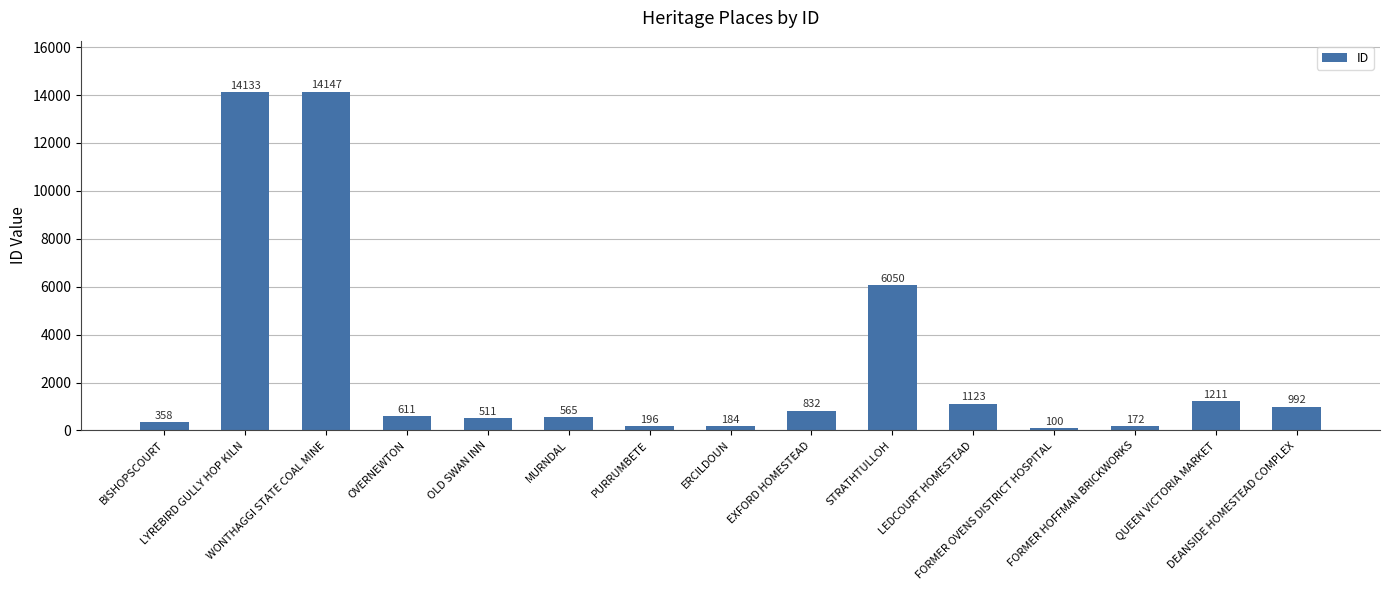

Where is the data nearest to the value 7123?

STRATHTULLOH